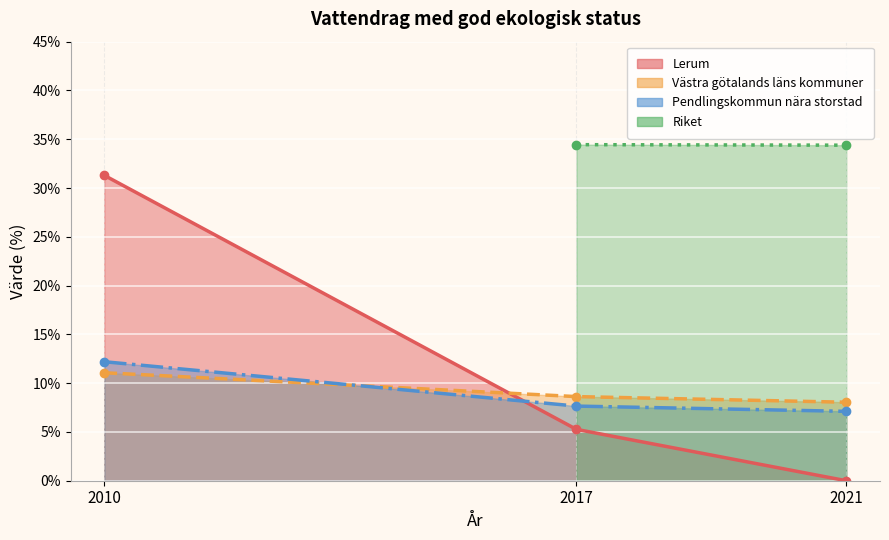

How many positive values does the Lerum series have?

2